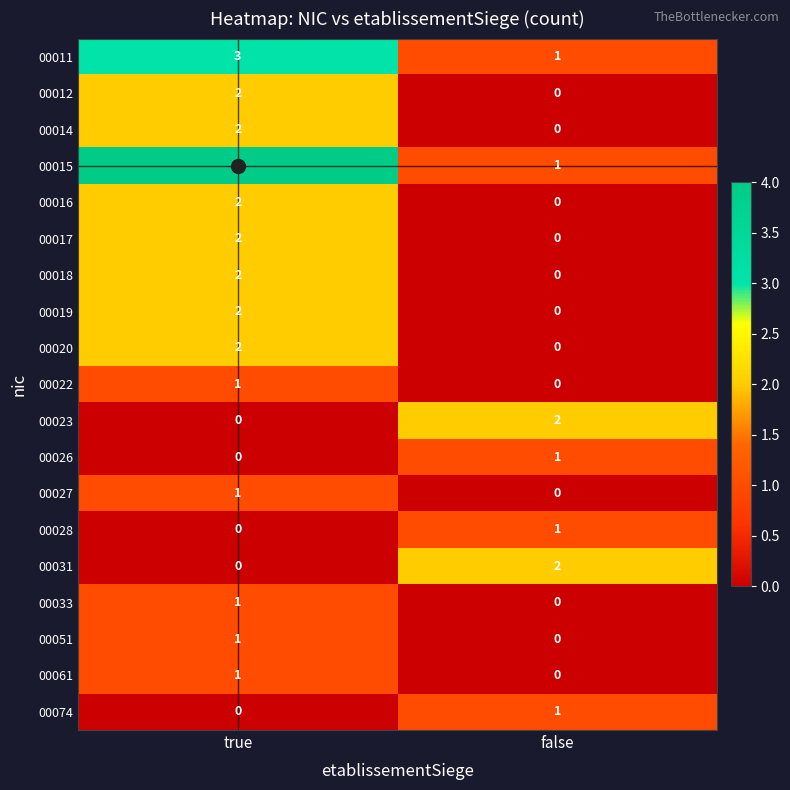

The 00016 series shows 1 at false. True or false?

False